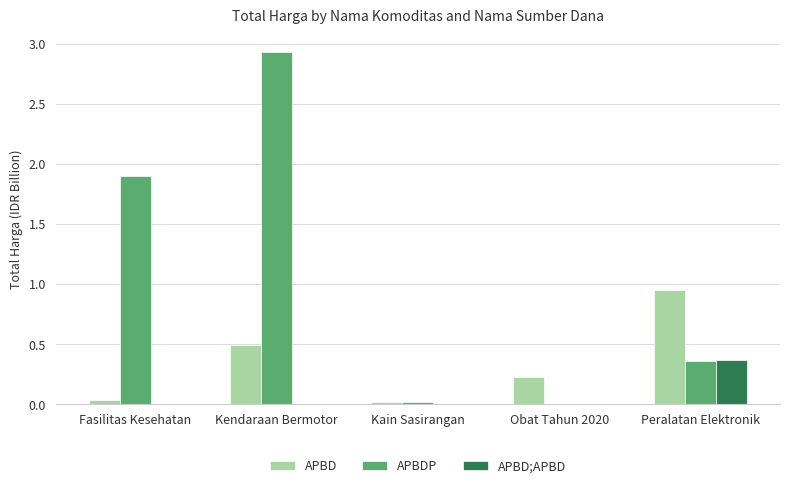

True or false: APBDP has a value of 2.9 at Fasilitas Kesehatan.

False